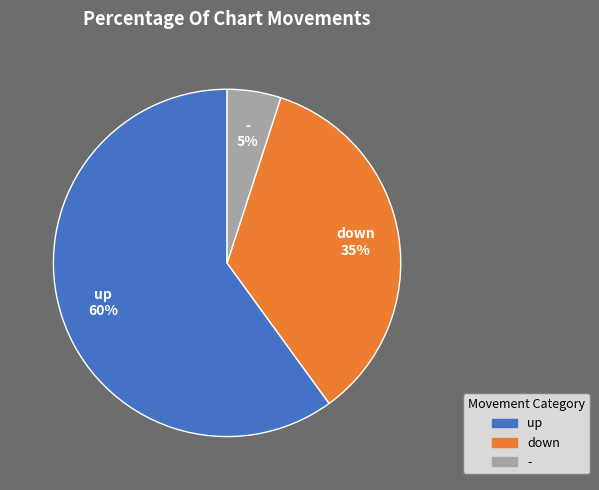

Count the number of slices in the pie.

3